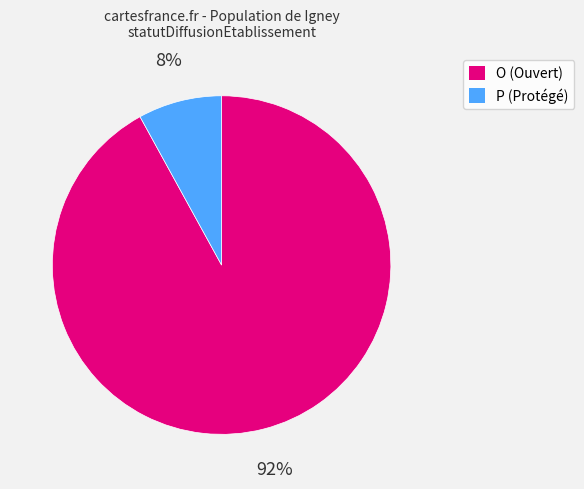

Which has a higher value, P or O?

O